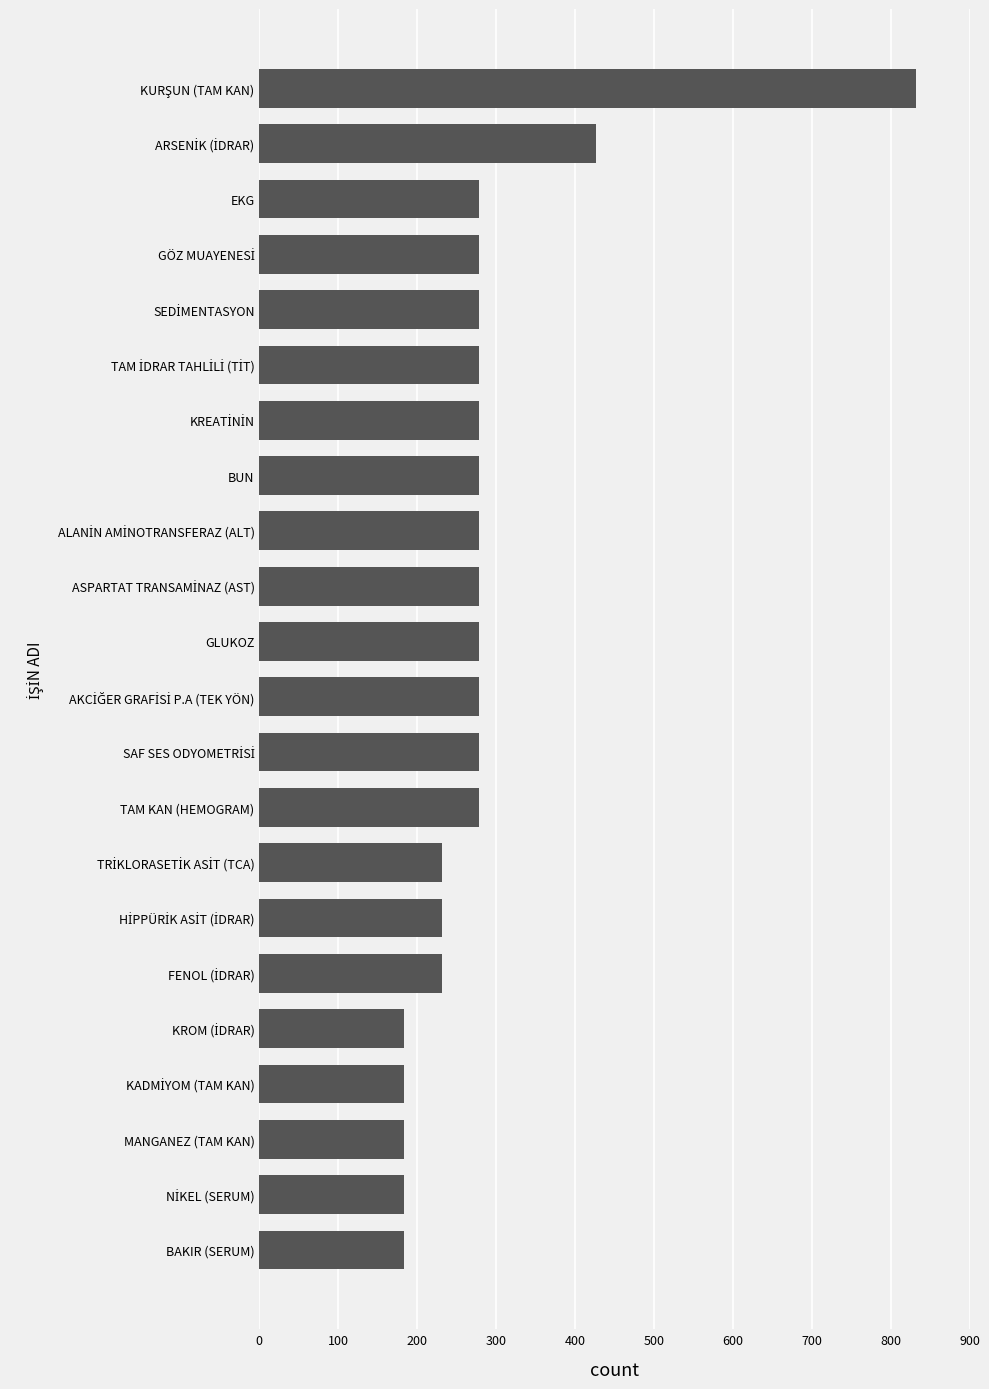

What is the difference between the second highest and minimum values?

243